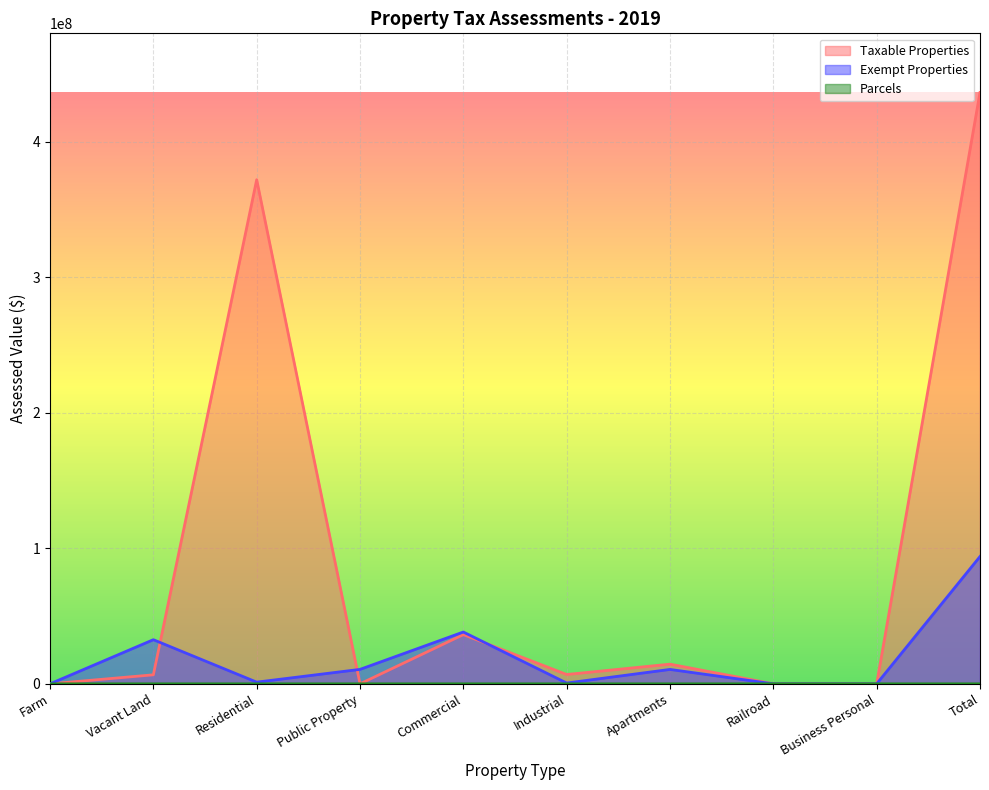

In Exempt Properties, how many points are lower than both neighbors (excluding endpoints)?

2